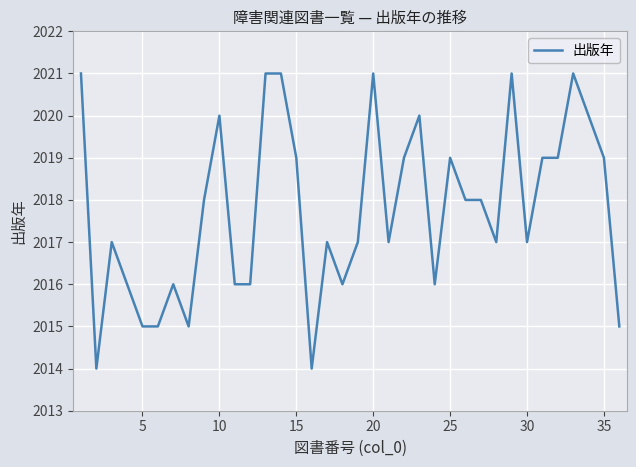

What is the minimum value shown in the chart?

2014